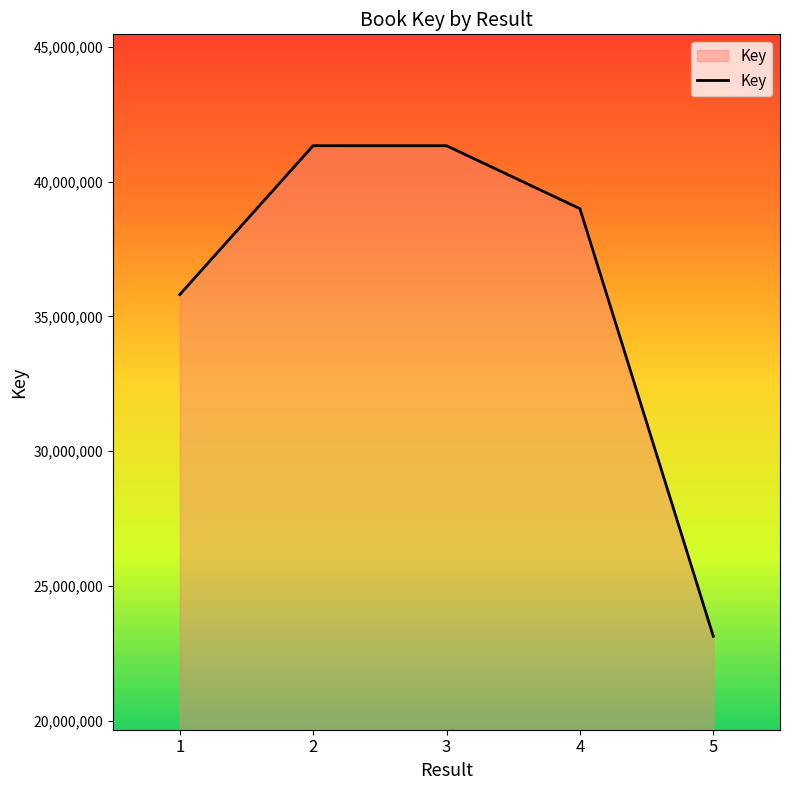

What is the smallest value displayed?

23126865